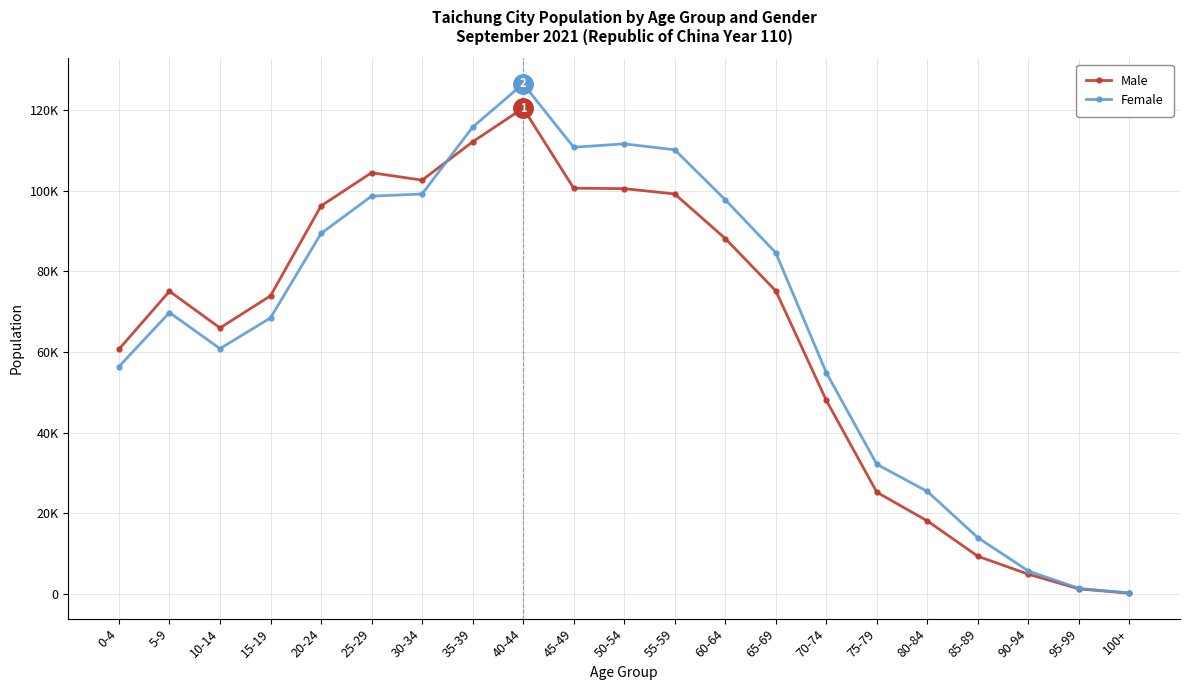

Is this an area chart (filled region under the line)?

No